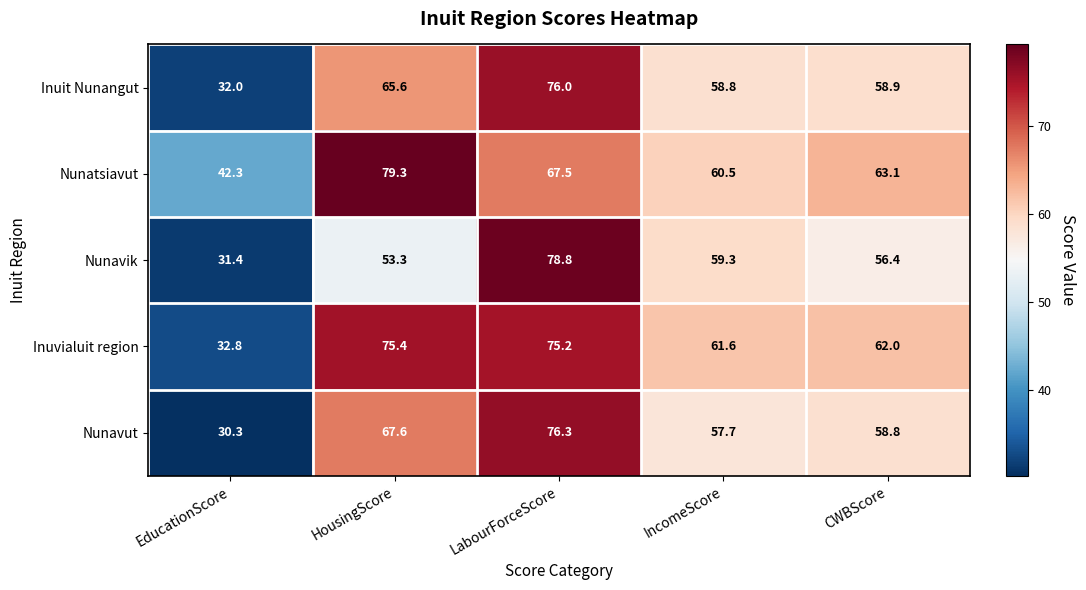

Which series changed the most between HousingScore and LabourForceScore?

Nunavik